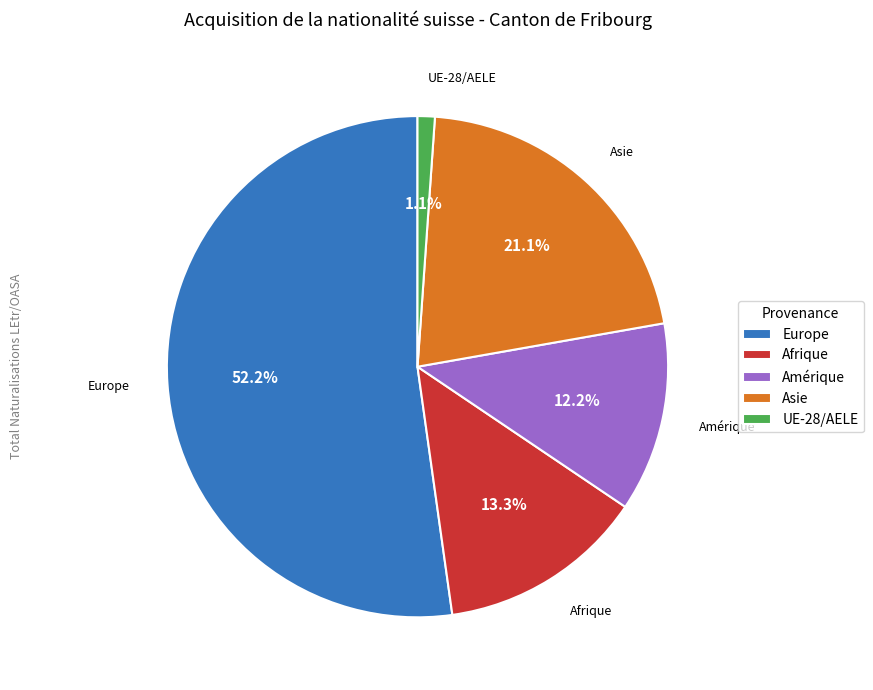

Which has a higher value, Afrique or Asie?

Asie